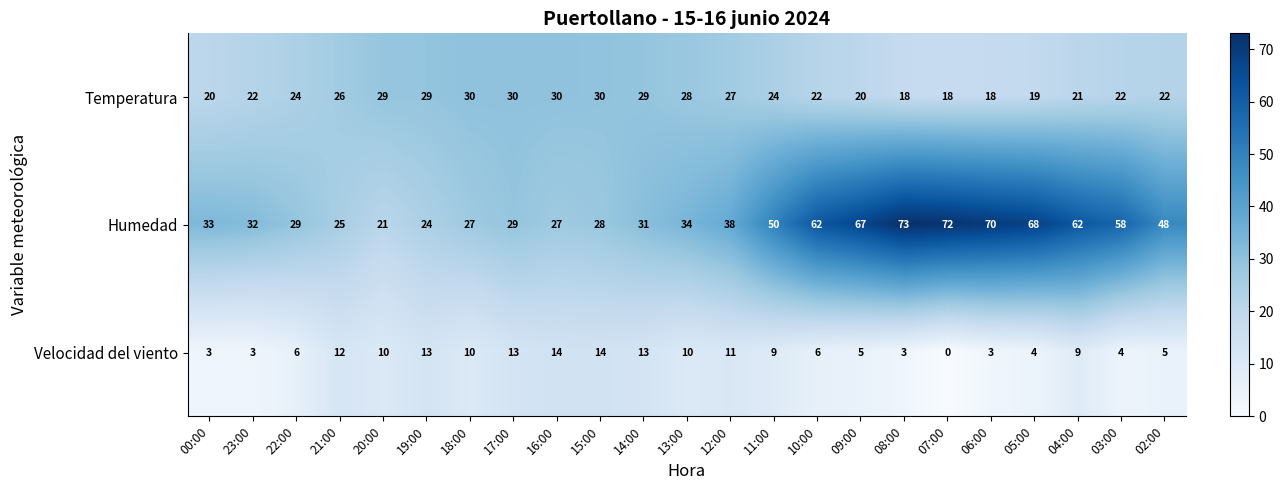

Between 15:00 and 13:00, which series saw the biggest shift?

Humedad